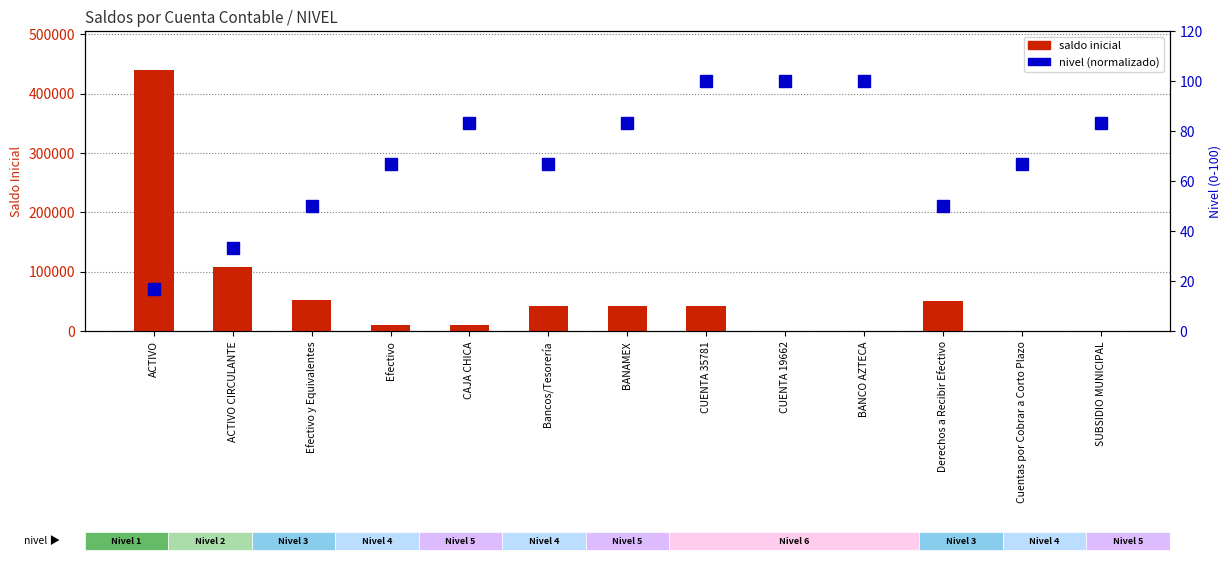

Reading right to left, list all the values displayed in this chart.

saldo inicial: 0.0	0.0	51188.0	9.3	416.5	41619.5	42036.0	42045.3	10000.0	10000.0	52045.3	108282.3	439486.2
nivel (normalizado): 83.3	66.7	50.0	100.0	100.0	100.0	83.3	66.7	83.3	66.7	50.0	33.3	16.7